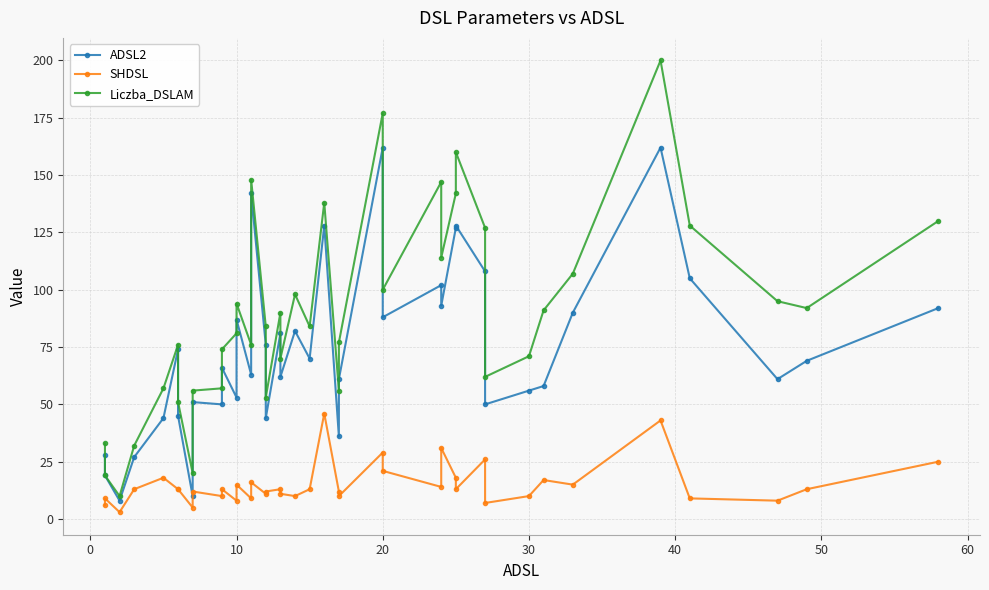

How many values in the SHDSL series exceed 13?

14